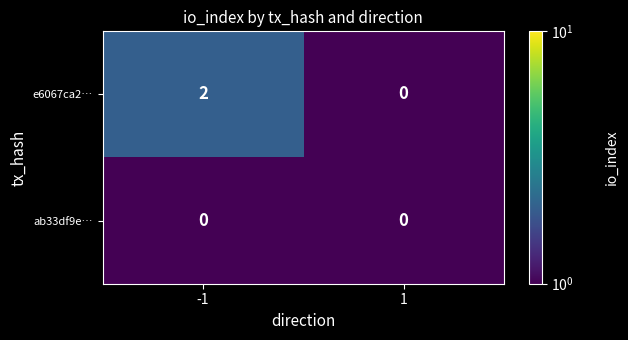

Rank the series at -1 from highest to lowest value.

e6067ca2…, ab33df9e…